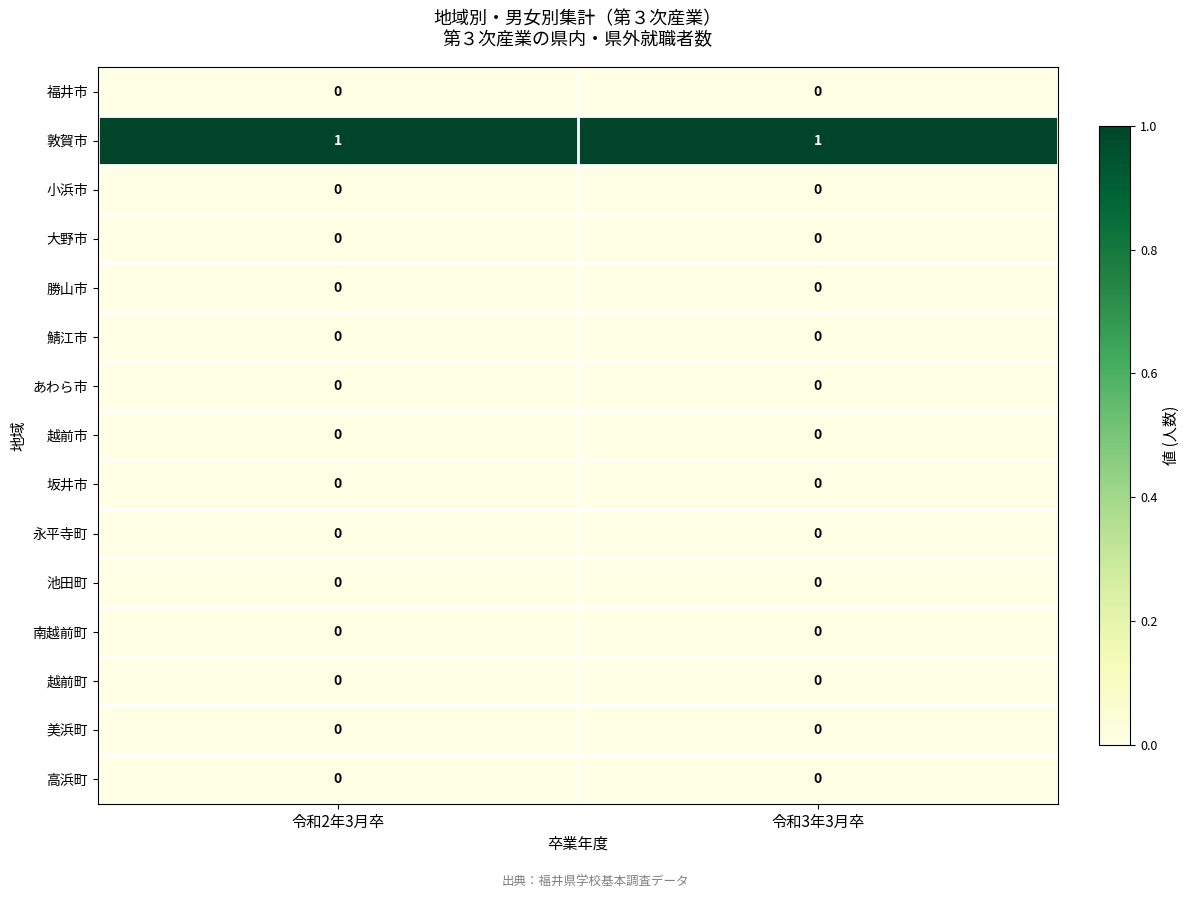

Reading right to left, what are all the values shown in this chart?

福井市: 令和3年3月卒=0	令和2年3月卒=0
敦賀市: 令和3年3月卒=1	令和2年3月卒=1
小浜市: 令和3年3月卒=0	令和2年3月卒=0
大野市: 令和3年3月卒=0	令和2年3月卒=0
勝山市: 令和3年3月卒=0	令和2年3月卒=0
鯖江市: 令和3年3月卒=0	令和2年3月卒=0
あわら市: 令和3年3月卒=0	令和2年3月卒=0
越前市: 令和3年3月卒=0	令和2年3月卒=0
坂井市: 令和3年3月卒=0	令和2年3月卒=0
永平寺町: 令和3年3月卒=0	令和2年3月卒=0
池田町: 令和3年3月卒=0	令和2年3月卒=0
南越前町: 令和3年3月卒=0	令和2年3月卒=0
越前町: 令和3年3月卒=0	令和2年3月卒=0
美浜町: 令和3年3月卒=0	令和2年3月卒=0
高浜町: 令和3年3月卒=0	令和2年3月卒=0